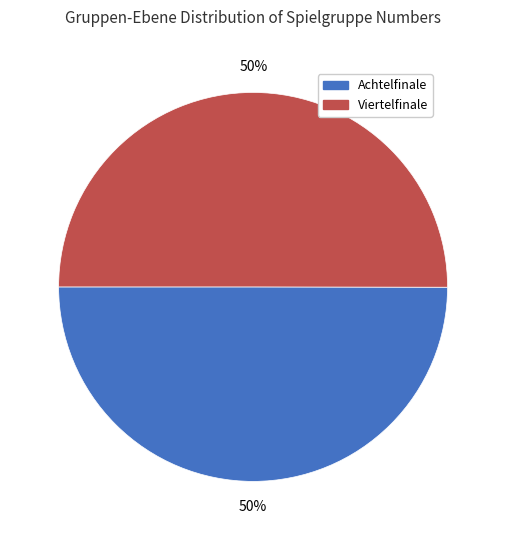

True or false: Achtelfinale accounts for 35% of the total.

False